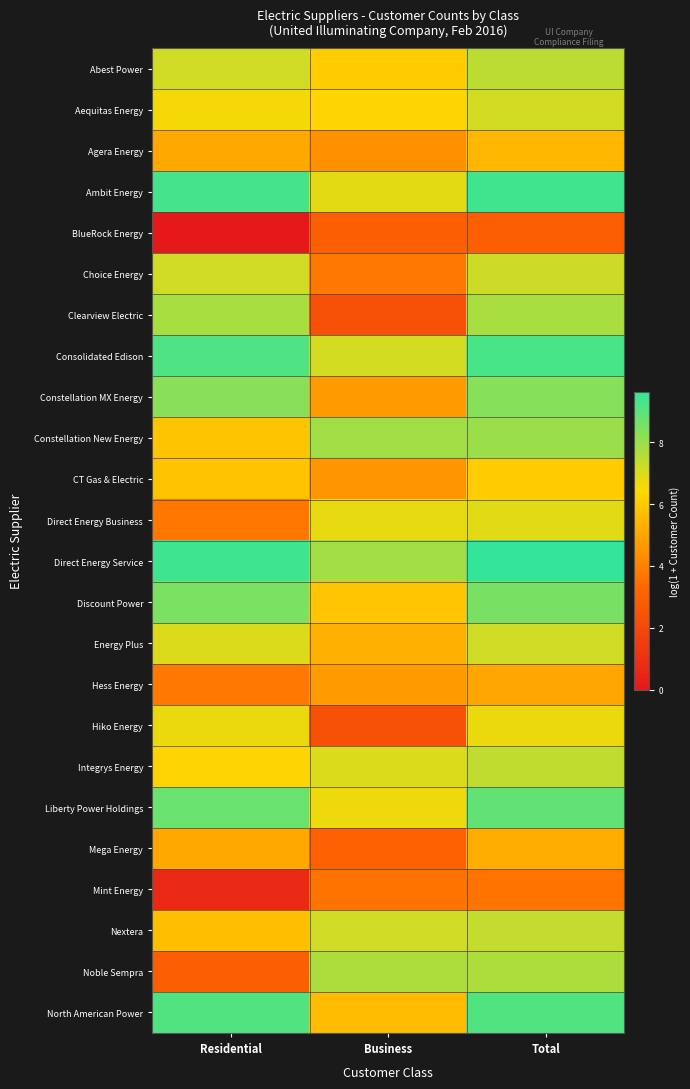

How many data points does each series have?

3